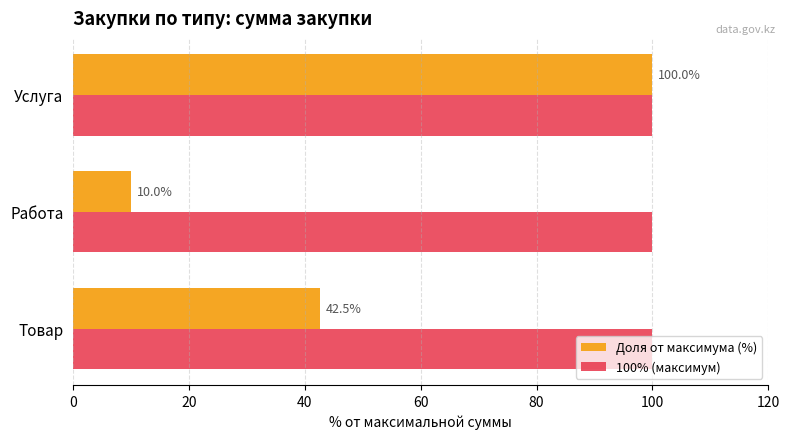

What are all the series names shown in the legend?

Доля от максимума (%), 100% (максимум)